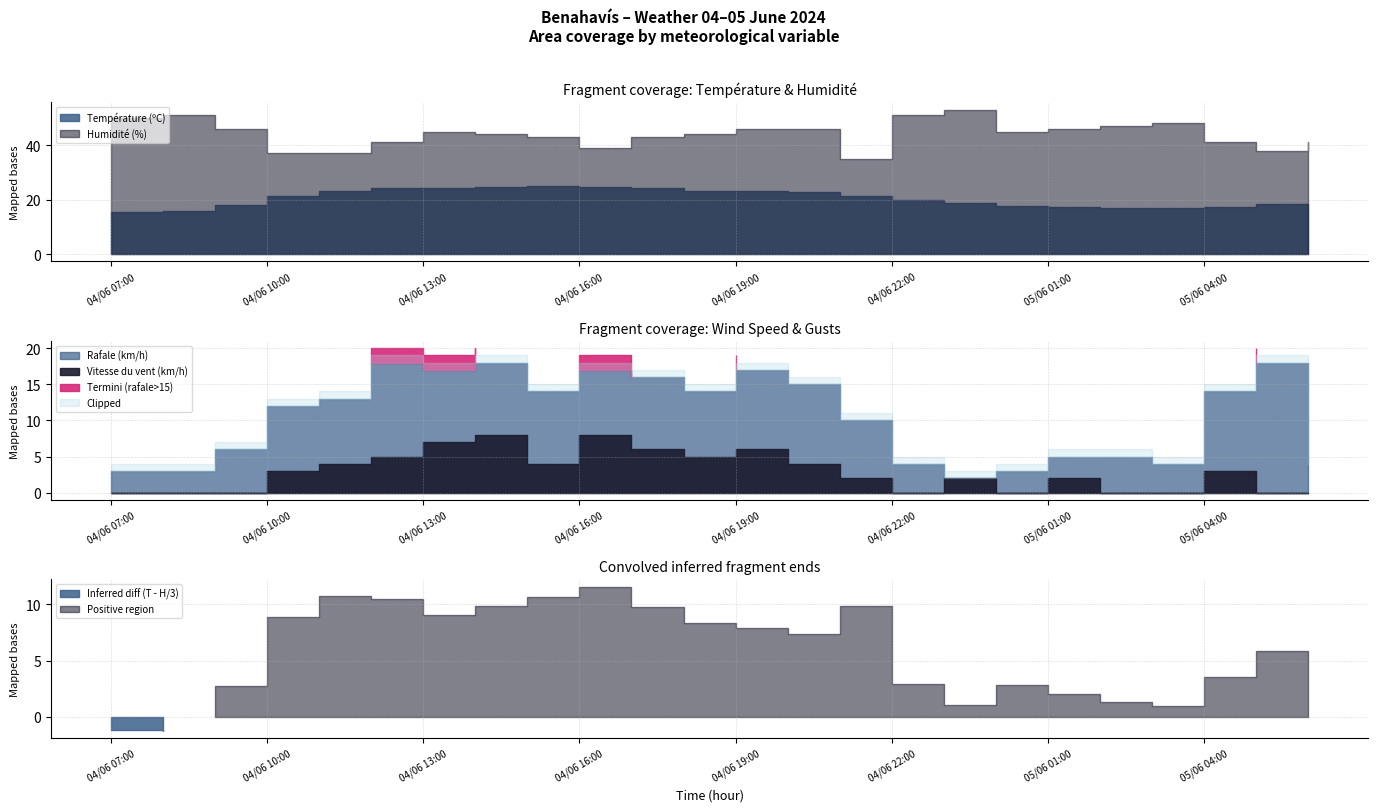

At which category does Rafale (km/h) reach its first local peak?

04/06 12:00